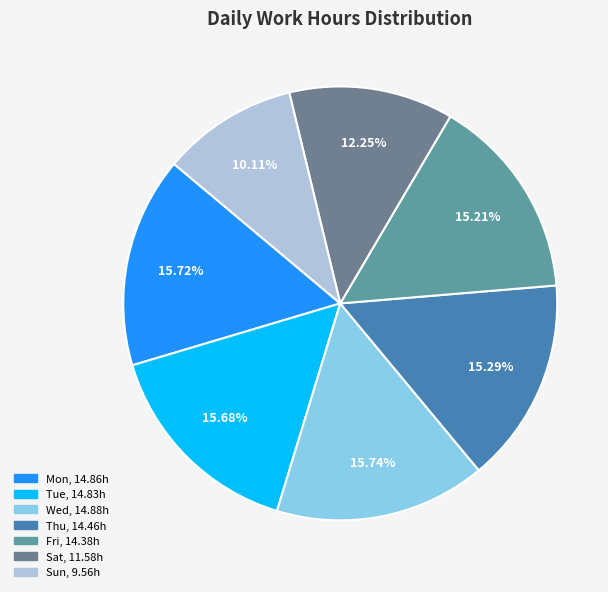

Count the number of slices in the pie.

7